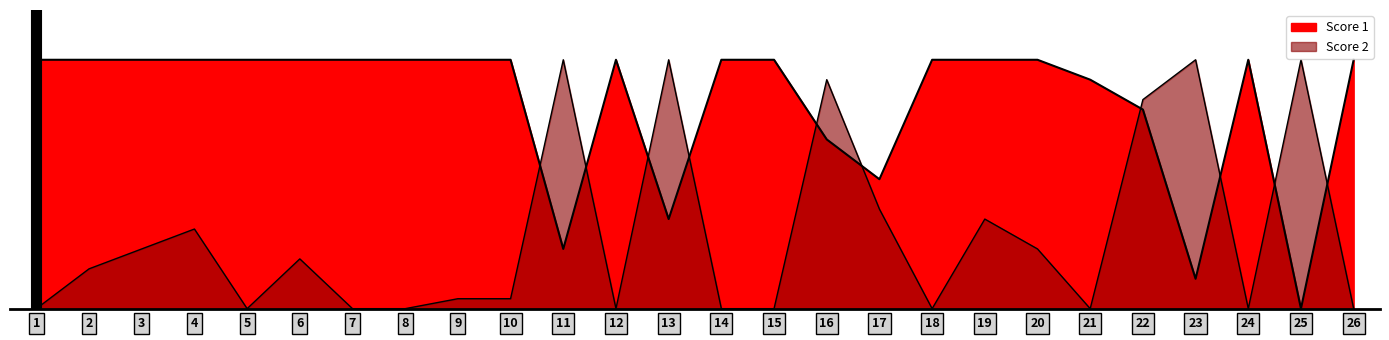

Where is the first local maximum for Score 2?

4